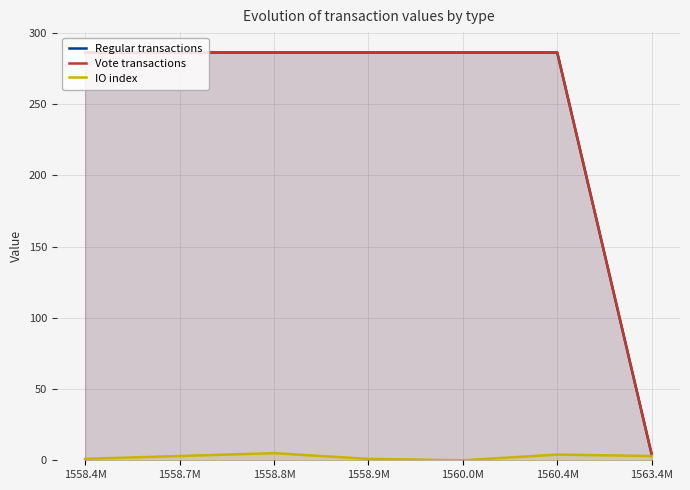

Reading left to right, extract all data points from this chart.

Regular: 286.3	286.3	286.3	286.3	286.3	286.3	4.1
Vote: 286.3	286.3	286.3	286.3	286.3	286.3	4.1
io_index: 1.0	3.0	5.0	1.0	0.0	4.0	3.0